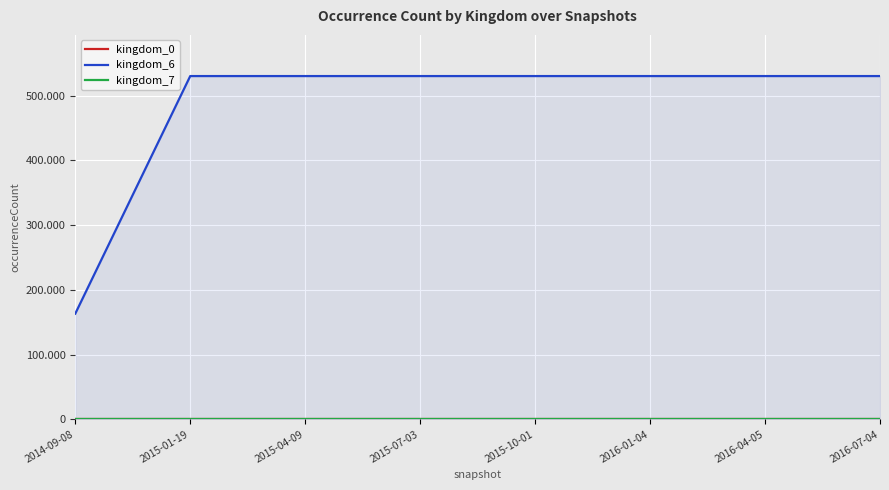

What are all the series names shown in the legend?

kingdom_0, kingdom_6, kingdom_7